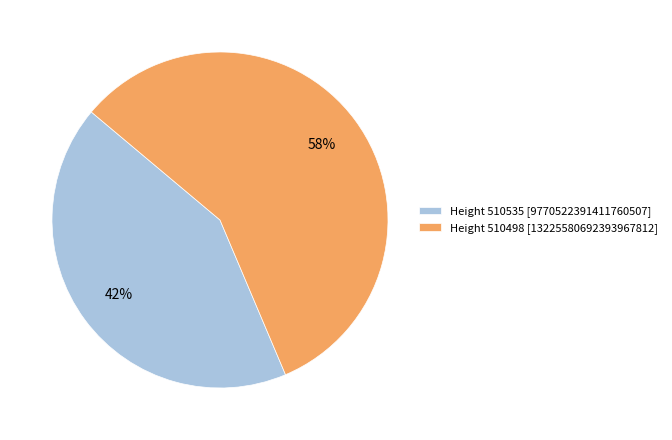

True or false: Height 510498 [13225580692393967812] accounts for 58% of the total.

True